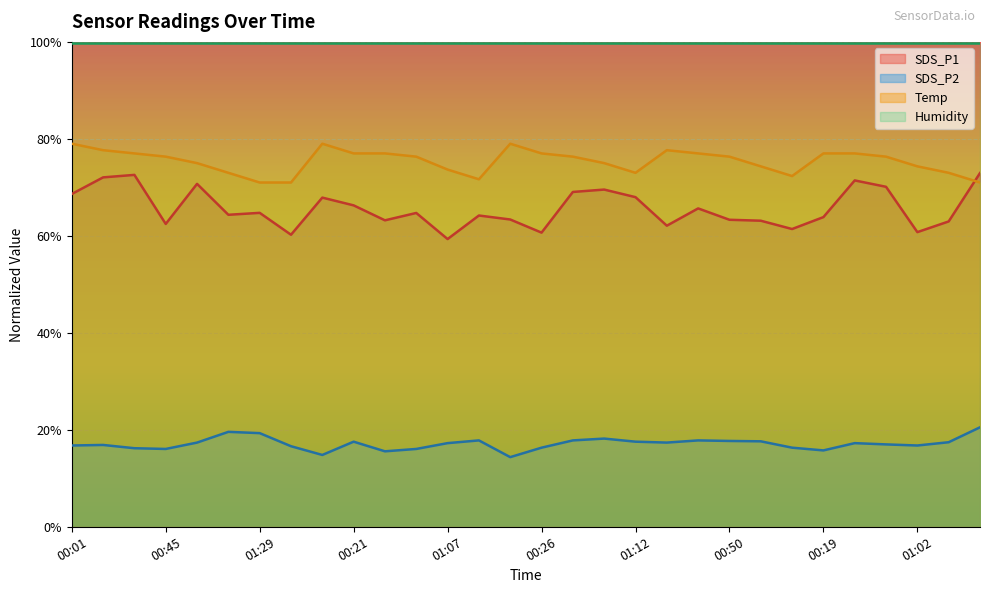

Is it true that SDS_P2 equals 16.8 at 00:01?

True